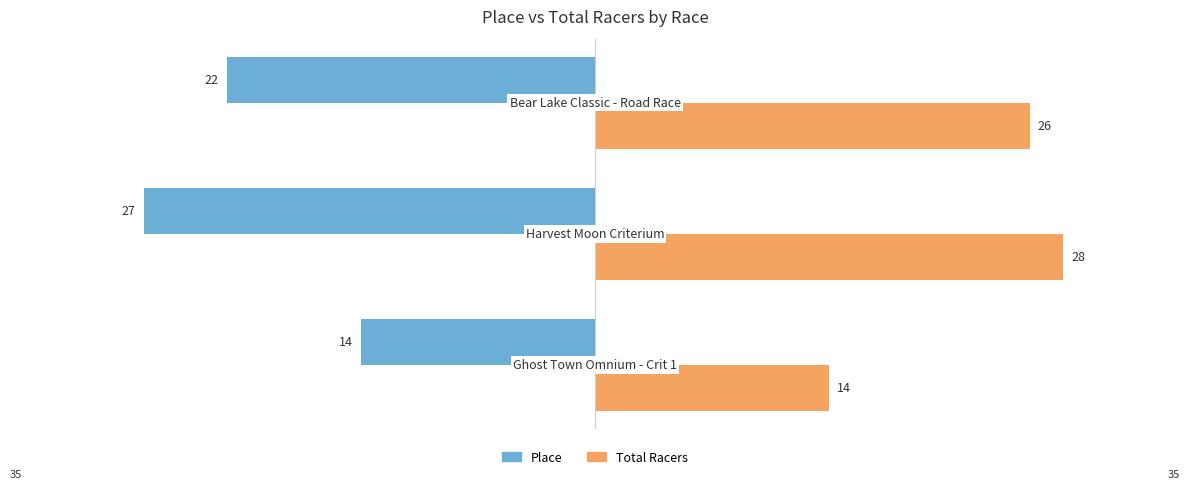

How many Total Racers values are between 14 and 28?

3